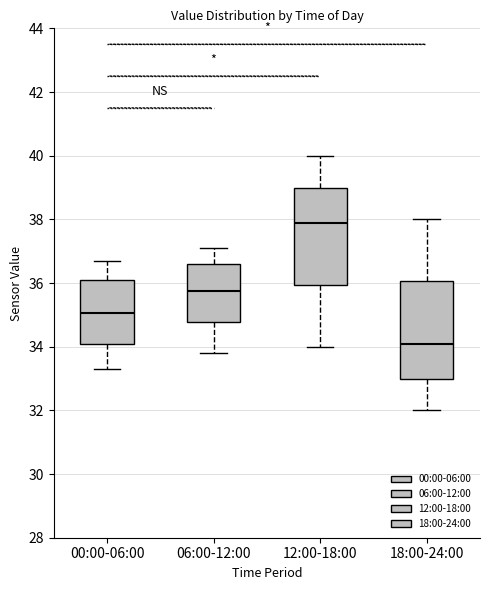

Reading left to right, read every box against the y-axis: the position of its median line, the range the box covers, and the ends of its whiskers. The values are not printed on the chart, so give them approximately, as read against the axis.

00:00-06:00: median 35.0, box 34.0 to 36.2, whiskers 33.4 to 36.8
06:00-12:00: median 35.8, box 34.8 to 36.6, whiskers 33.8 to 37.2
12:00-18:00: median 38.0, box 36.0 to 39.0, whiskers 34.0 to 40.0
18:00-24:00: median 34.2, box 33.0 to 36.0, whiskers 32.0 to 38.0